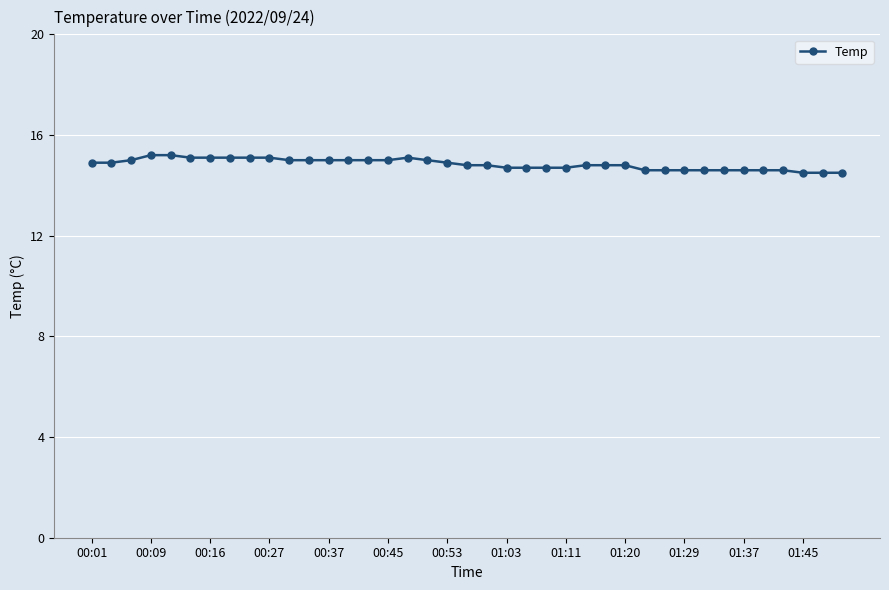

What is the difference between the maximum and second lowest values?

0.7